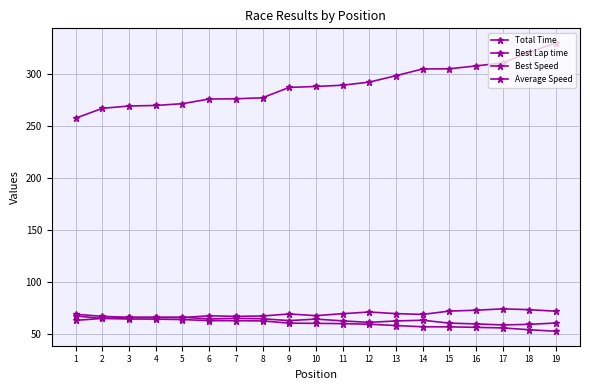

What value does the Average Speed series have at 9?

60.2